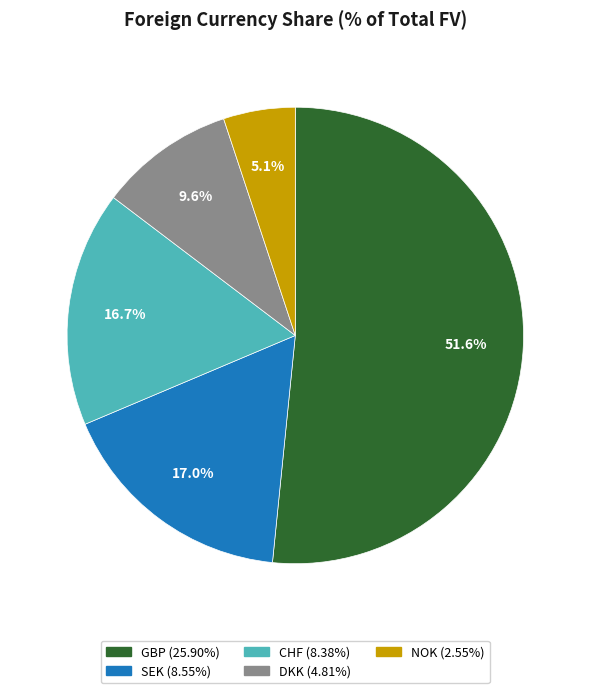

The GBP slice represents 57% of the pie. True or false?

False